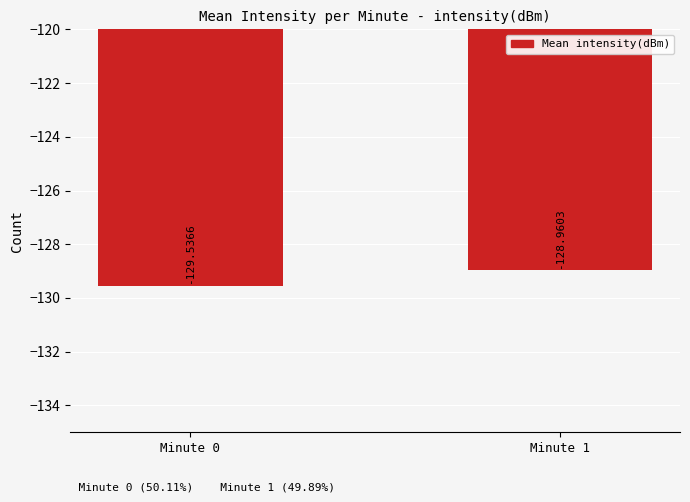

What is the value of the 2nd bar from the left?

-129.0